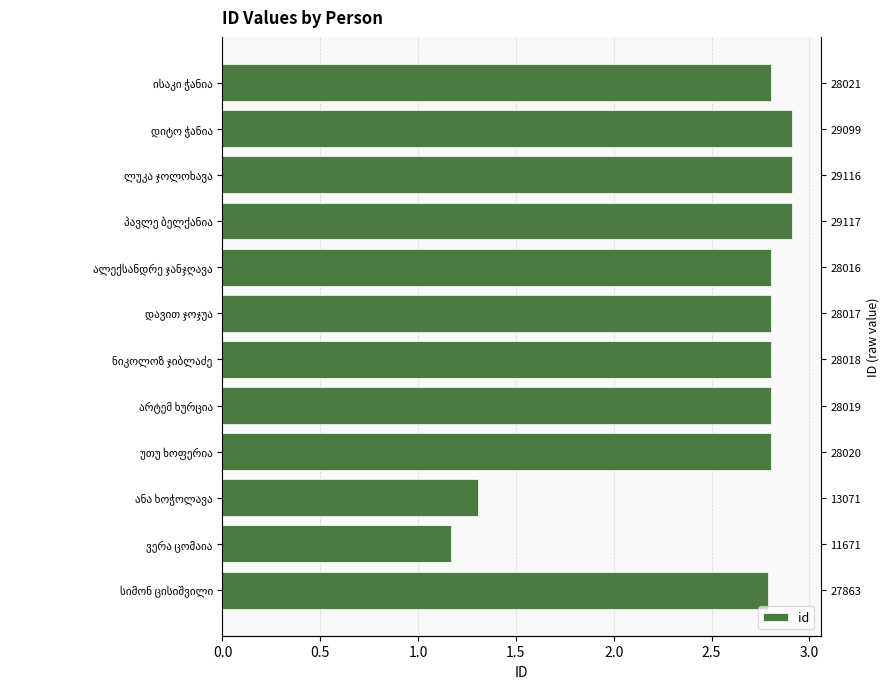

What is the minimum value shown in the chart?

1.2